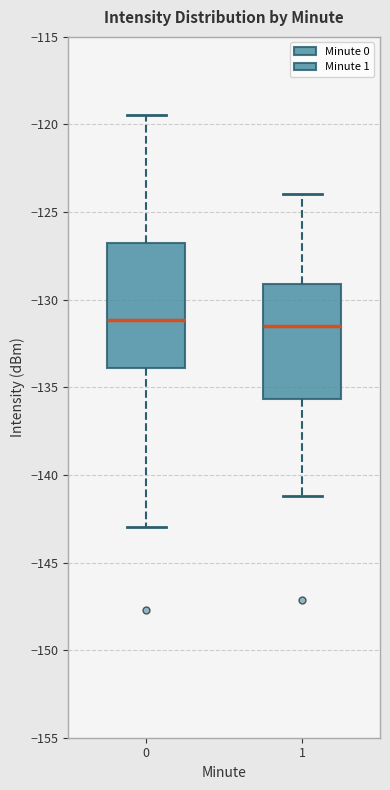

Where does the upper whisker of the box at x = 0 end on the y-axis? The values are not printed on the chart, so give them approximately, as read against the axis.

-119.5